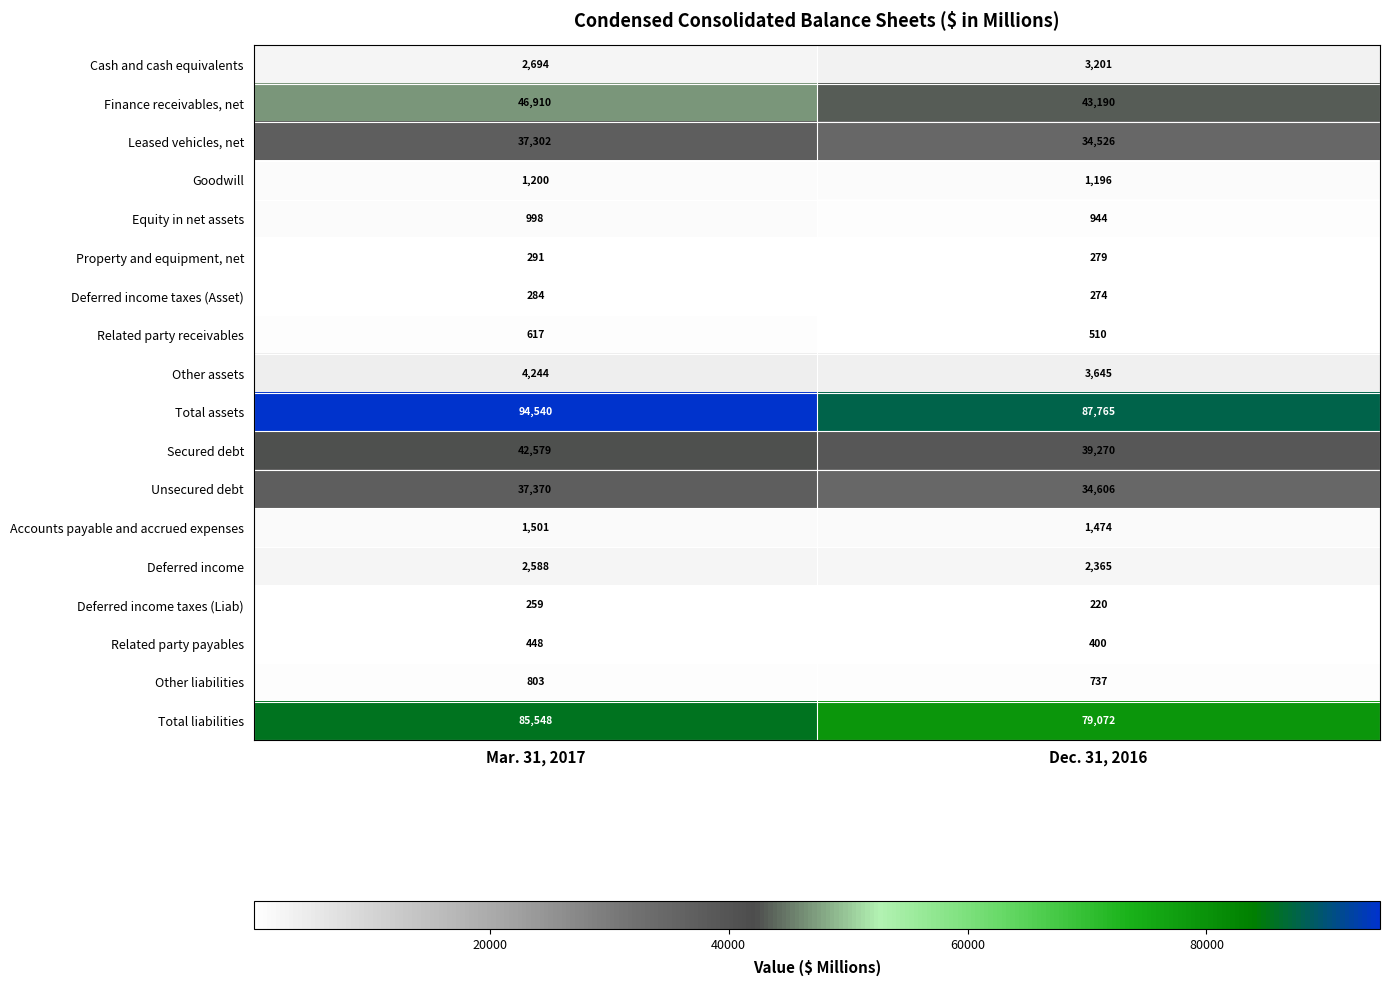

Rank the series at Mar. 31, 2017 from lowest to highest value.

Deferred income taxes (Liab), Deferred income taxes (Asset), Property and equipment, net, Related party payables, Related party receivables, Other liabilities, Equity in net assets, Goodwill, Accounts payable and accrued expenses, Deferred income, Cash and cash equivalents, Other assets, Leased vehicles, net, Unsecured debt, Secured debt, Finance receivables, net, Total liabilities, Total assets